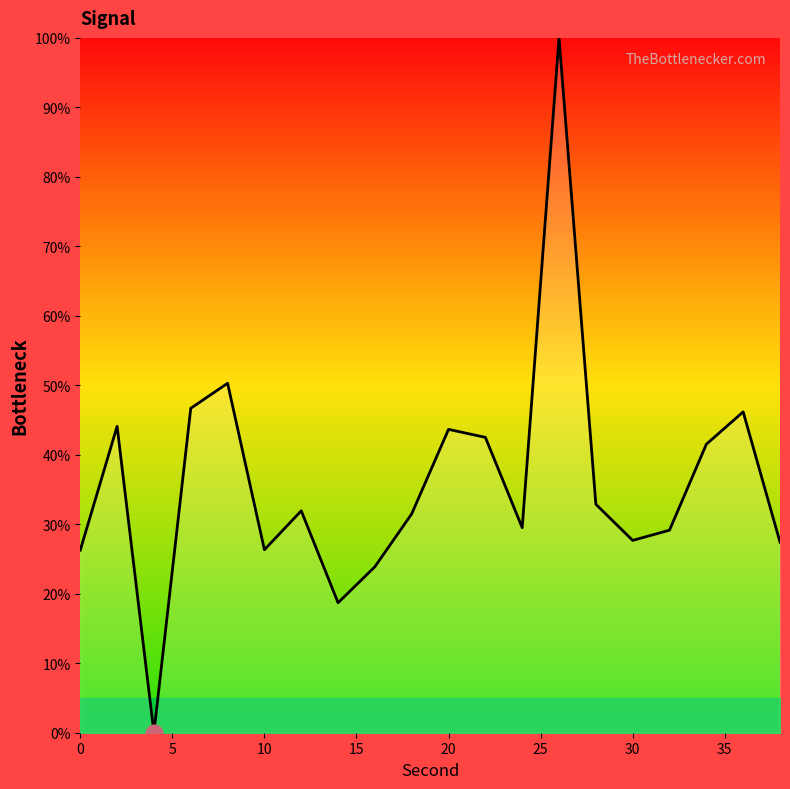

What is the maximum value shown in the chart?

100.0